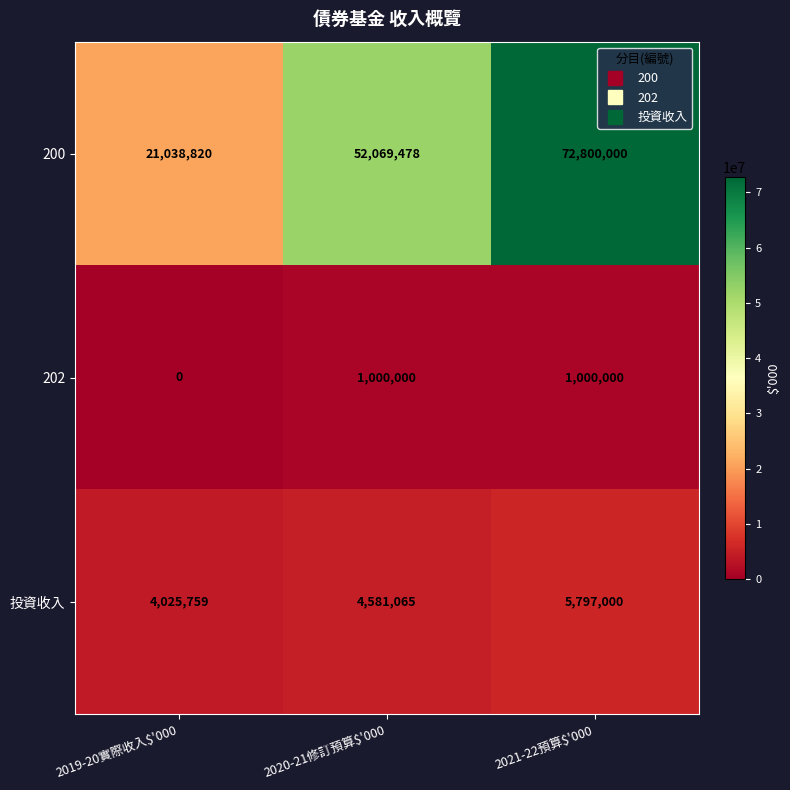

What is the total value across all series at 2020-21修訂預算$'000?

57650543